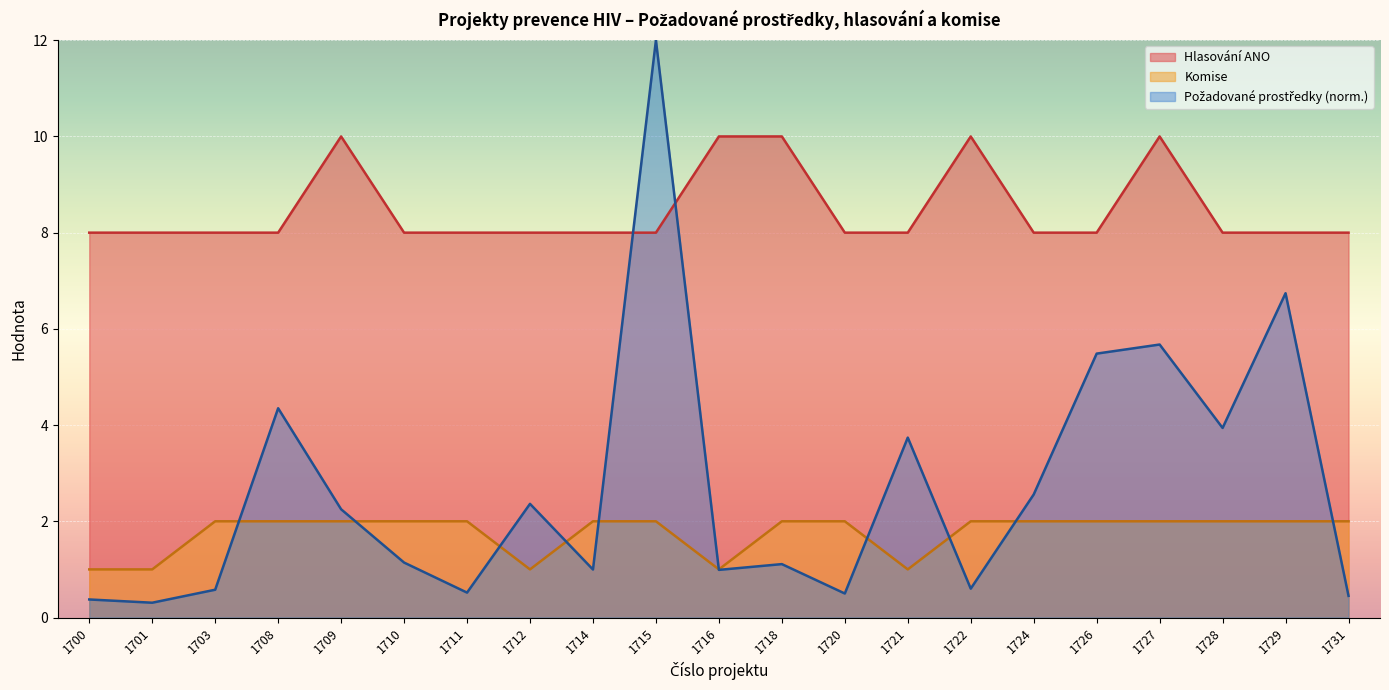

The value of Komise at 1718 is 2.0. True or false?

True